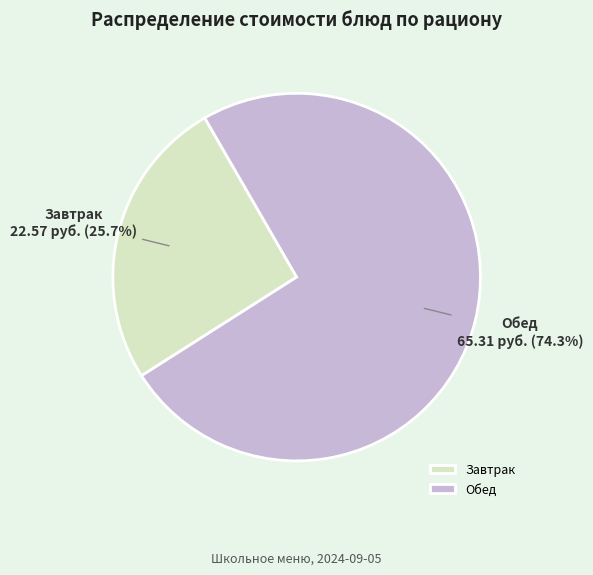

Approximately how many times larger is the value at Обед compared to Завтрак?

2.9